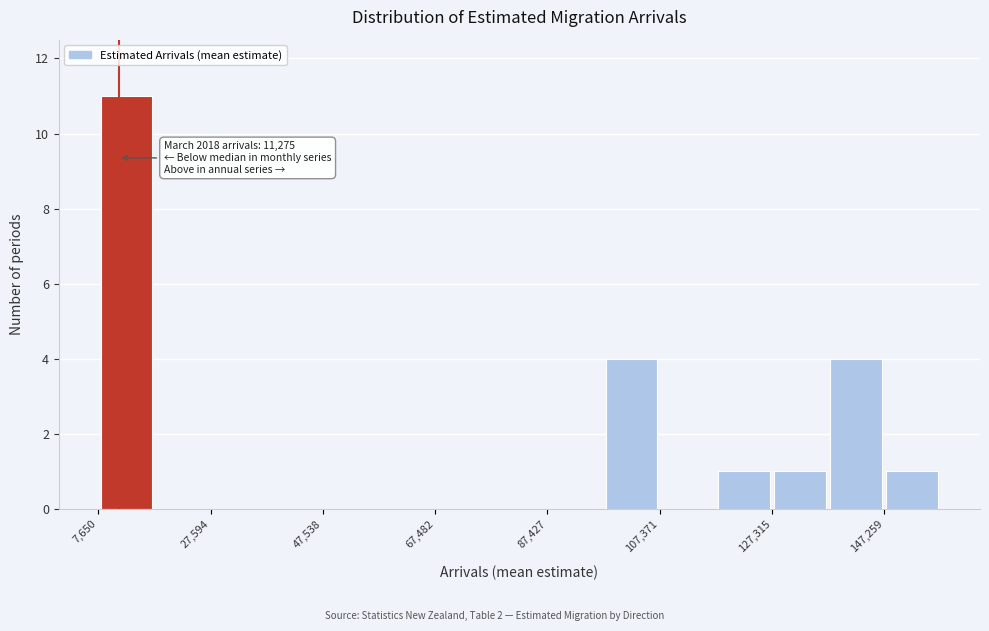

Which range on the x-axis has the tallest bar?

8000 to 18000